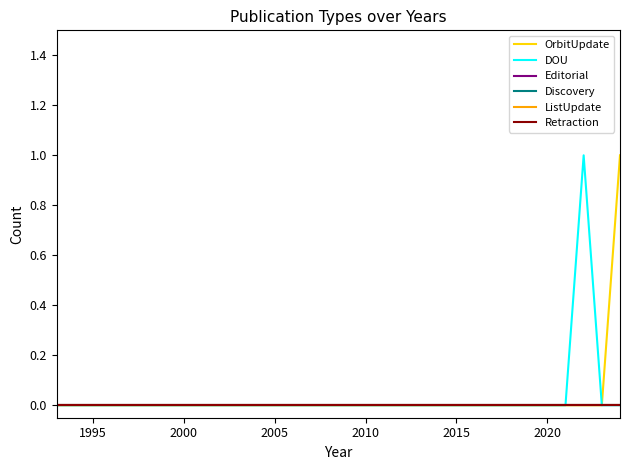

Does the chart have visible grid lines?

No